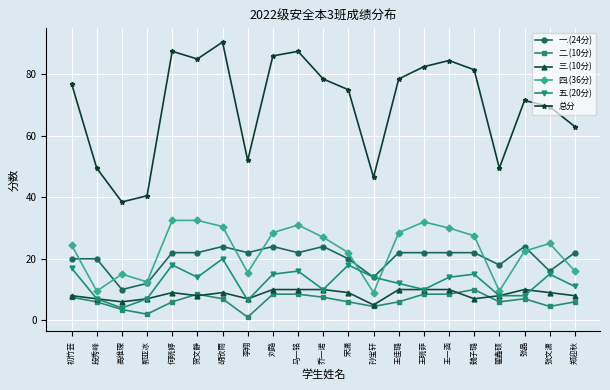

How many data points does each series have?

21